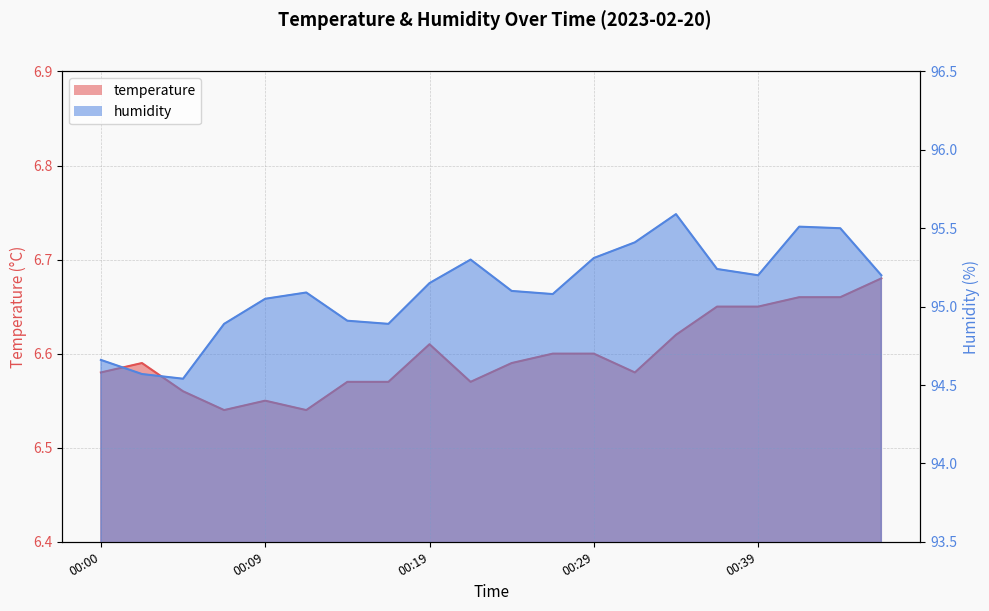

True or false: humidity and temperature cross at least once.

False